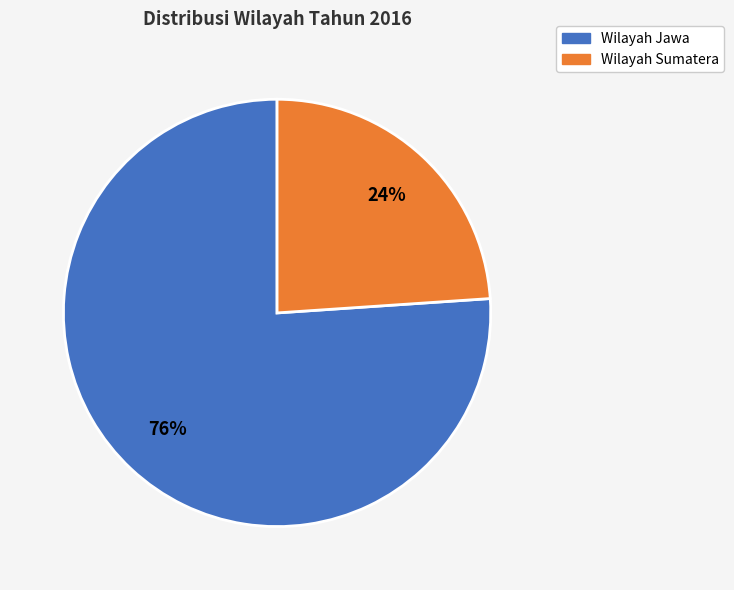

To the nearest percent, what percentage of the pie is Wilayah Sumatera?

24%